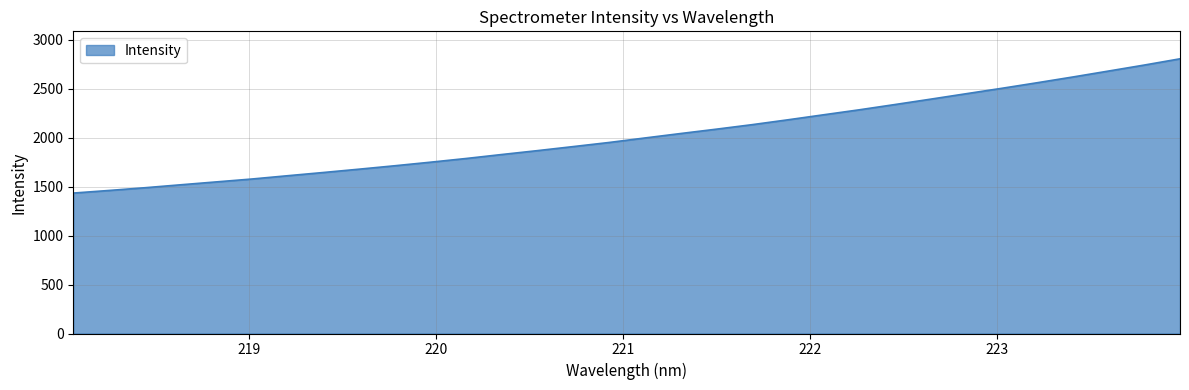

What is the greatest value displayed?

2804.7